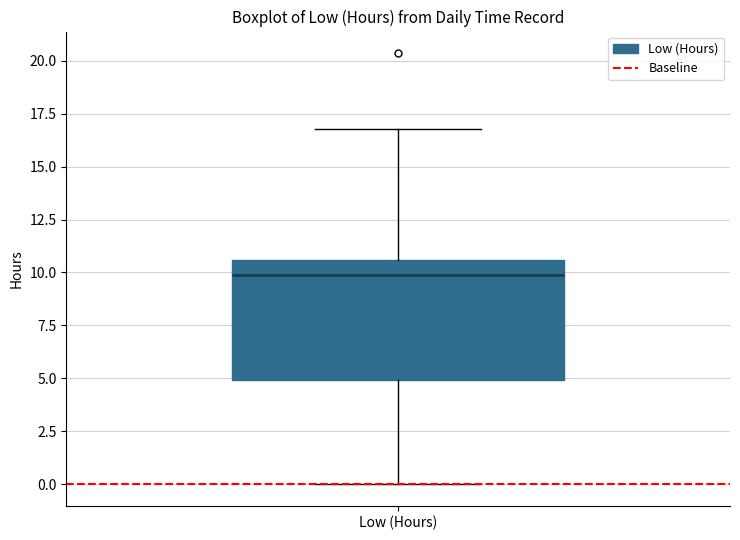

Read this box plot against the y-axis: the position of the median line, the range covered by the box, and the ends of both whiskers. The values are not printed on the chart, so give them approximately, as read against the axis.

median 10.0, box 5.0 to 10.5, whiskers 0.0 to 17.0